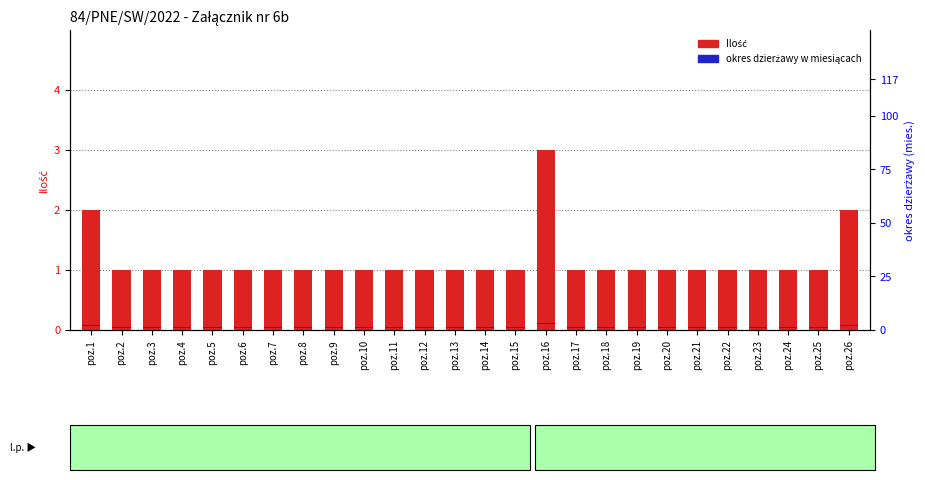

Reading left to right, list all the values displayed in this chart.

Ilość: 2.0	1.0	1.0	1.0	1.0	1.0	1.0	1.0	1.0	1.0	1.0	1.0	1.0	1.0	1.0	3.0	1.0	1.0	1.0	1.0	1.0	1.0	1.0	1.0	1.0	2.0
okres dzierżawy w miesiącach: 0.1	0.1	0.1	0.1	0.1	0.1	0.1	0.1	0.1	0.1	0.1	0.1	0.1	0.1	0.1	0.1	0.1	0.1	0.1	0.1	0.1	0.1	0.1	0.1	0.1	0.1